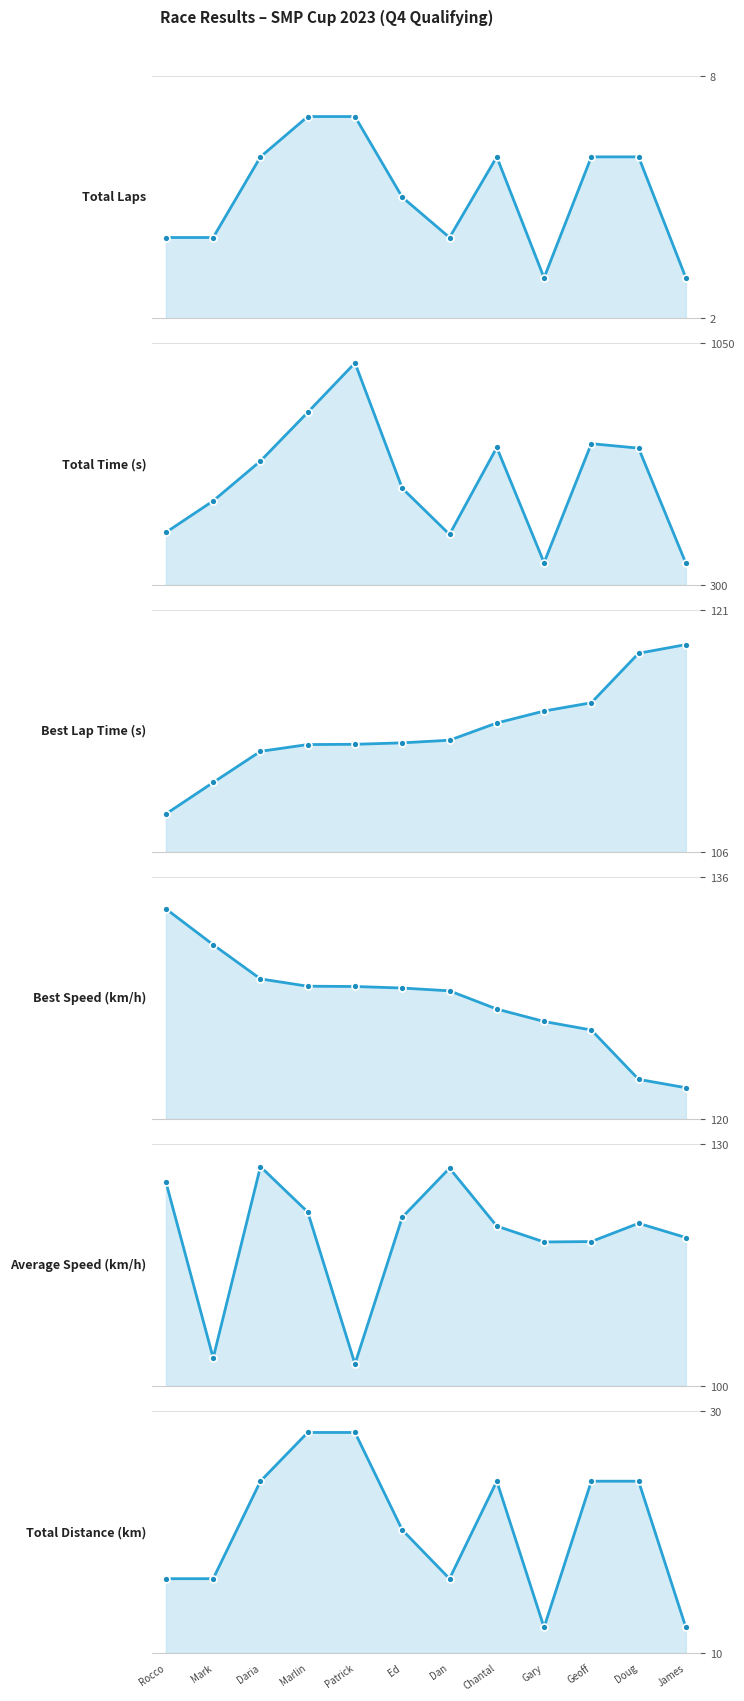

How many Total Laps values are between 4 and 6?

8